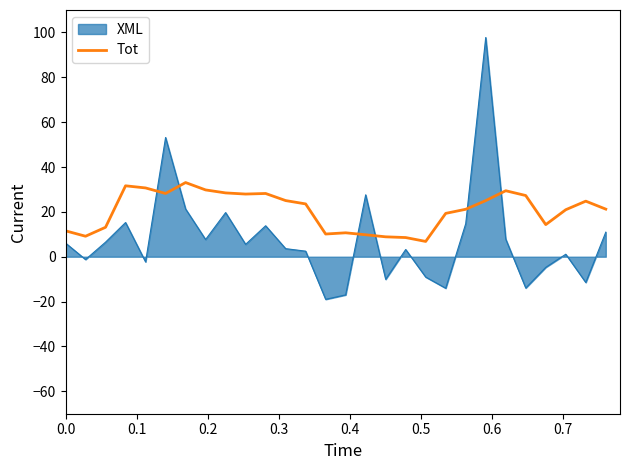

List the series in order of their overall mean, highest first.

Tot, XML